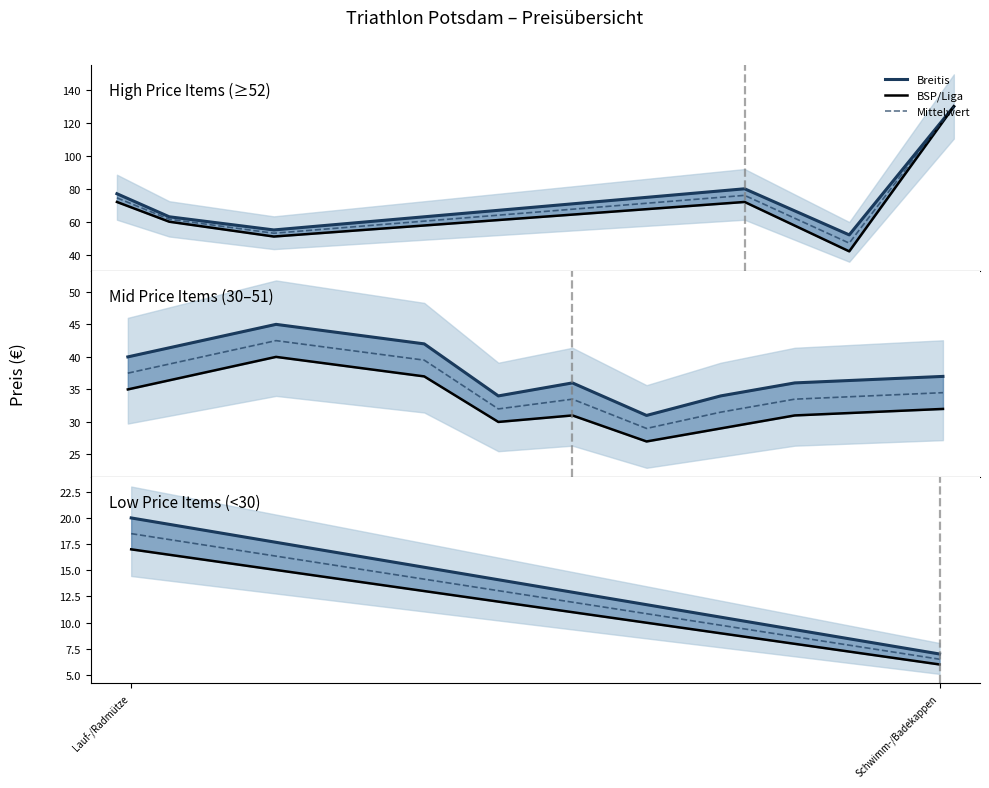

List the labels in order of Breitis value, smallest first.

Schwimm-/Badekappen, Lauf-/Radmütze